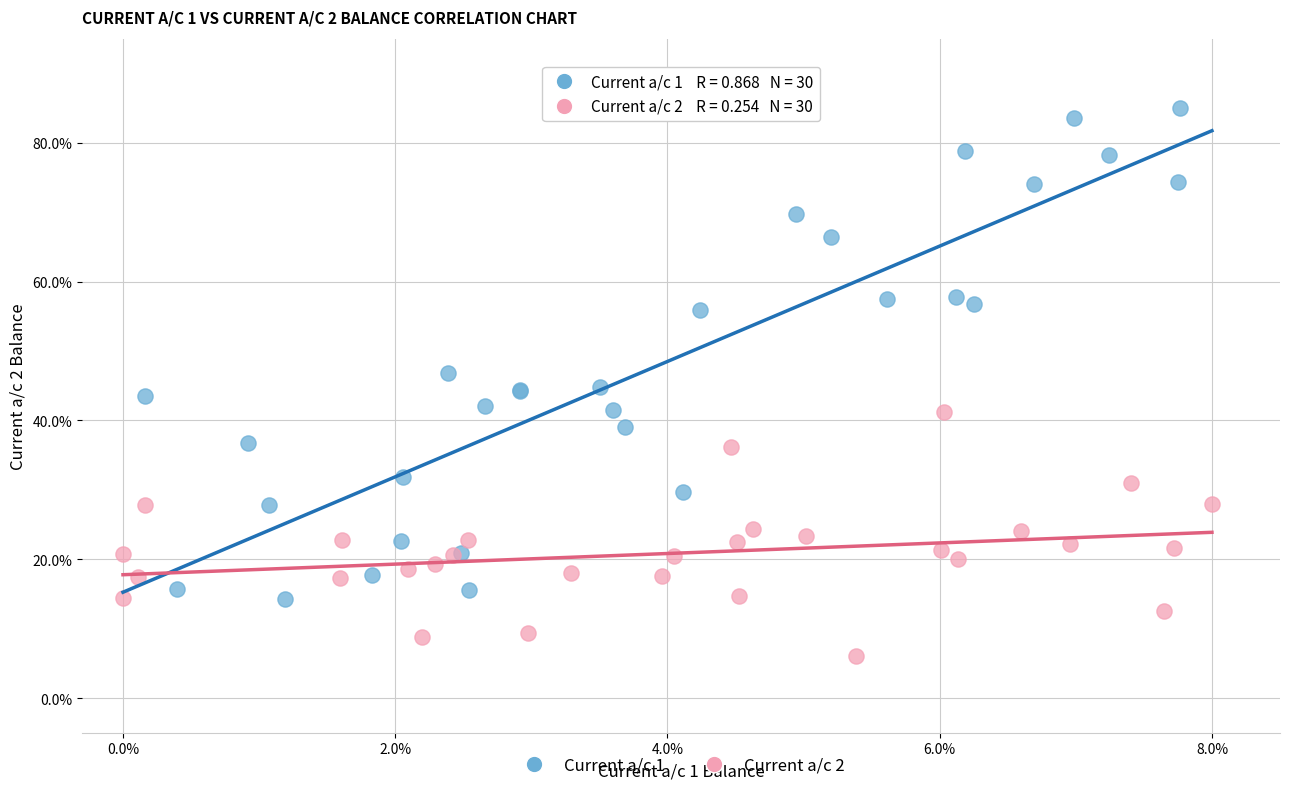

Which series contains the lowest Y value?

Current a/c 2